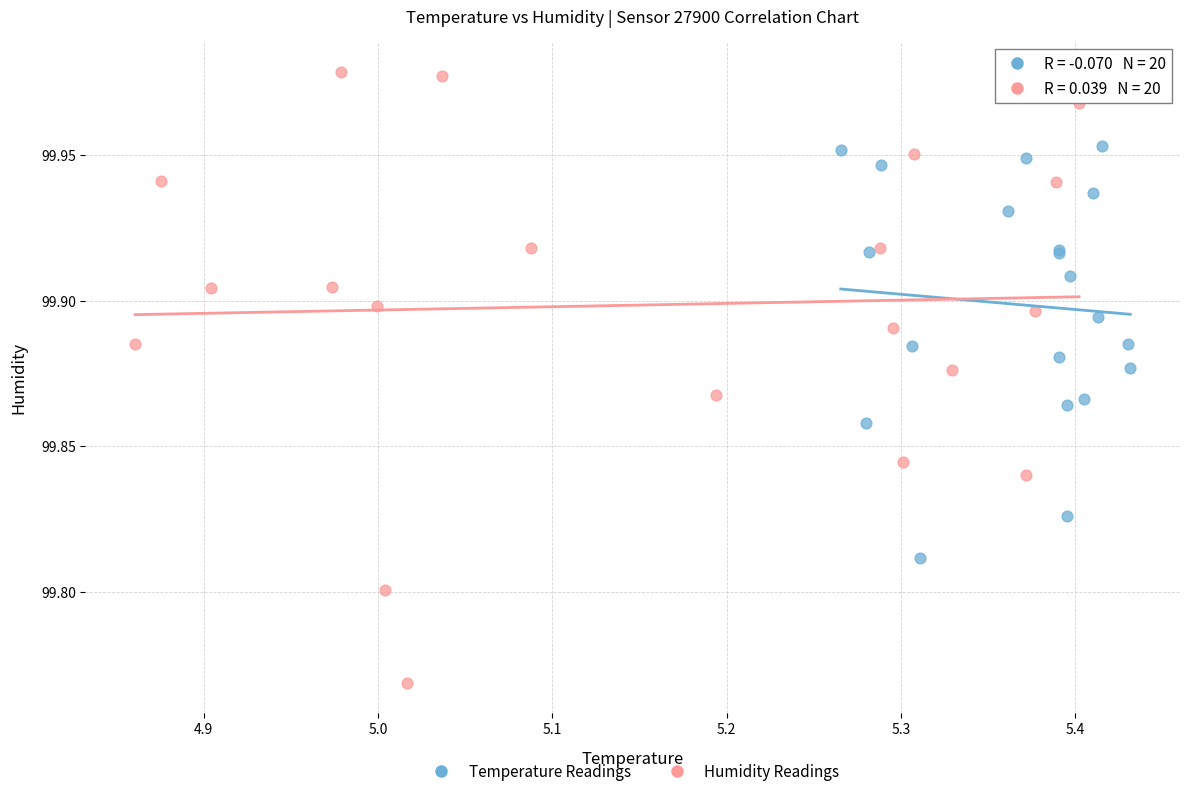

Which series reaches the minimum Y coordinate?

Humidity Readings